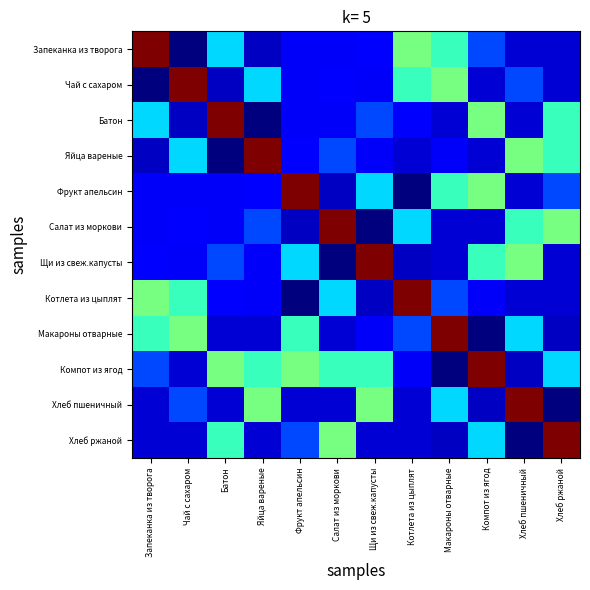

Reading left to right, transcribe all the data shown in this chart.

Запеканка из творога: Запеканка из творога=426.0	Чай с сахаром=40.0	Батон=170.0	Яйца вареные=63.0	Фрукт апельсин=81.0	Салат из моркови=81.9	Щи из свеж.капусты=84.5	Котлета из цыплят=231.0	Макароны отварные=201.9	Компот из ягод=116.6	Хлеб пшеничный=70.1	Хлеб ржаной=69.0
Чай с сахаром: Запеканка из творога=40.0	Чай с сахаром=426.0	Батон=63.0	Яйца вареные=170.0	Фрукт апельсин=81.0	Салат из моркови=84.5	Щи из свеж.капусты=81.9	Котлета из цыплят=201.9	Макароны отварные=231.0	Компот из ягод=69.0	Хлеб пшеничный=116.6	Хлеб ржаной=70.1
Батон: Запеканка из творога=170.0	Чай с сахаром=63.0	Батон=426.0	Яйца вареные=40.0	Фрукт апельсин=81.9	Салат из моркови=81.0	Щи из свеж.капусты=116.6	Котлета из цыплят=84.5	Макароны отварные=69.0	Компот из ягод=231.0	Хлеб пшеничный=70.1	Хлеб ржаной=201.9
Яйца вареные: Запеканка из творога=63.0	Чай с сахаром=170.0	Батон=40.0	Яйца вареные=426.0	Фрукт апельсин=84.5	Салат из моркови=116.6	Щи из свеж.капусты=81.0	Котлета из цыплят=69.0	Макароны отварные=81.9	Компот из ягод=70.1	Хлеб пшеничный=231.0	Хлеб ржаной=201.9
Фрукт апельсин: Запеканка из творога=81.0	Чай с сахаром=81.0	Батон=81.9	Яйца вареные=84.5	Фрукт апельсин=426.0	Салат из моркови=63.0	Щи из свеж.капусты=170.0	Котлета из цыплят=40.0	Макароны отварные=201.9	Компот из ягод=231.0	Хлеб пшеничный=69.0	Хлеб ржаной=116.6
Салат из моркови: Запеканка из творога=81.9	Чай с сахаром=84.5	Батон=81.0	Яйца вареные=116.6	Фрукт апельсин=63.0	Салат из моркови=426.0	Щи из свеж.капусты=40.0	Котлета из цыплят=170.0	Макароны отварные=70.1	Компот из ягод=69.0	Хлеб пшеничный=201.9	Хлеб ржаной=231.0
Щи из свеж.капусты: Запеканка из творога=84.5	Чай с сахаром=81.9	Батон=116.6	Яйца вареные=81.0	Фрукт апельсин=170.0	Салат из моркови=40.0	Щи из свеж.капусты=426.0	Котлета из цыплят=63.0	Макароны отварные=69.0	Компот из ягод=201.9	Хлеб пшеничный=231.0	Хлеб ржаной=70.1
Котлета из цыплят: Запеканка из творога=231.0	Чай с сахаром=201.9	Батон=84.5	Яйца вареные=81.9	Фрукт апельсин=40.0	Салат из моркови=170.0	Щи из свеж.капусты=63.0	Котлета из цыплят=426.0	Макароны отварные=116.6	Компот из ягод=81.0	Хлеб пшеничный=70.1	Хлеб ржаной=69.0
Макароны отварные: Запеканка из творога=201.9	Чай с сахаром=231.0	Батон=69.0	Яйца вареные=70.1	Фрукт апельсин=201.9	Салат из моркови=69.0	Щи из свеж.капусты=81.9	Котлета из цыплят=116.6	Макароны отварные=426.0	Компот из ягод=40.0	Хлеб пшеничный=170.0	Хлеб ржаной=63.0
Компот из ягод: Запеканка из творога=116.6	Чай с сахаром=69.0	Батон=231.0	Яйца вареные=201.9	Фрукт апельсин=231.0	Салат из моркови=201.9	Щи из свеж.капусты=201.9	Котлета из цыплят=81.0	Макароны отварные=40.0	Компот из ягод=426.0	Хлеб пшеничный=63.0	Хлеб ржаной=170.0
Хлеб пшеничный: Запеканка из творога=70.1	Чай с сахаром=116.6	Батон=70.1	Яйца вареные=231.0	Фрукт апельсин=69.0	Салат из моркови=70.1	Щи из свеж.капусты=231.0	Котлета из цыплят=70.1	Макароны отварные=170.0	Компот из ягод=63.0	Хлеб пшеничный=426.0	Хлеб ржаной=40.0
Хлеб ржаной: Запеканка из творога=69.0	Чай с сахаром=70.1	Батон=201.9	Яйца вареные=69.0	Фрукт апельсин=116.6	Салат из моркови=231.0	Щи из свеж.капусты=70.1	Котлета из цыплят=69.0	Макароны отварные=63.0	Компот из ягод=170.0	Хлеб пшеничный=40.0	Хлеб ржаной=426.0